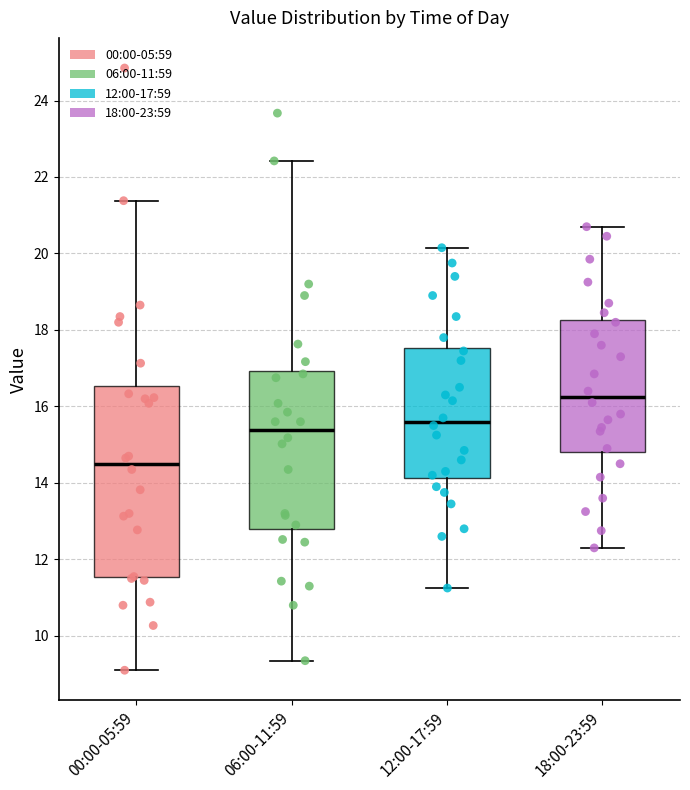

Which box has the highest median line?

18:00-23:59